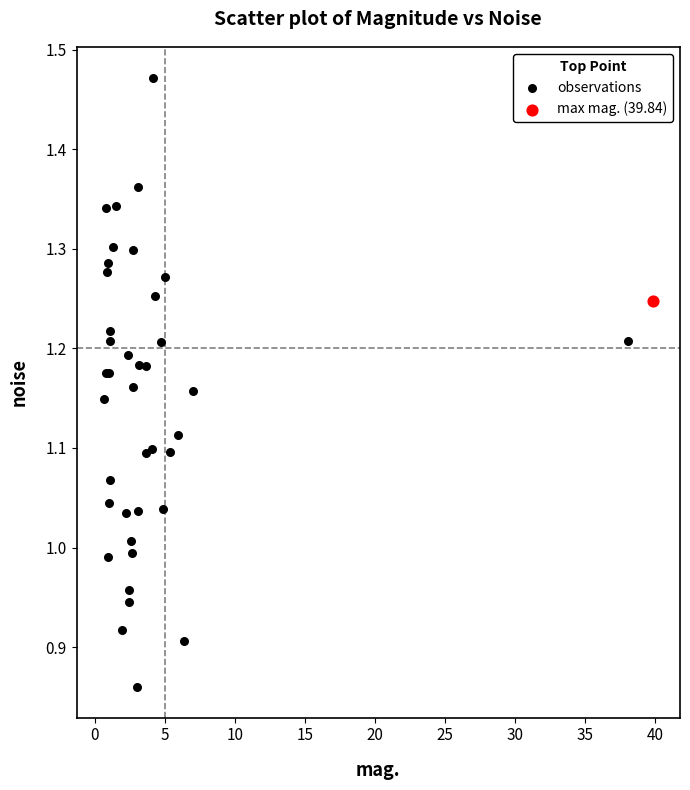

What are all the series names shown in the legend?

observations, max mag. (39.84)